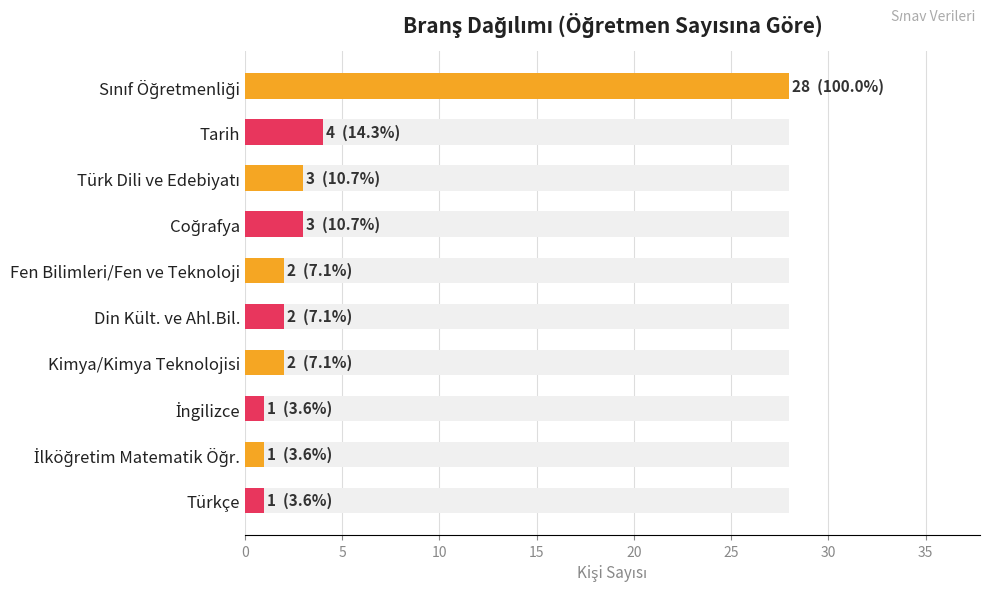

What is the greatest value displayed?

28